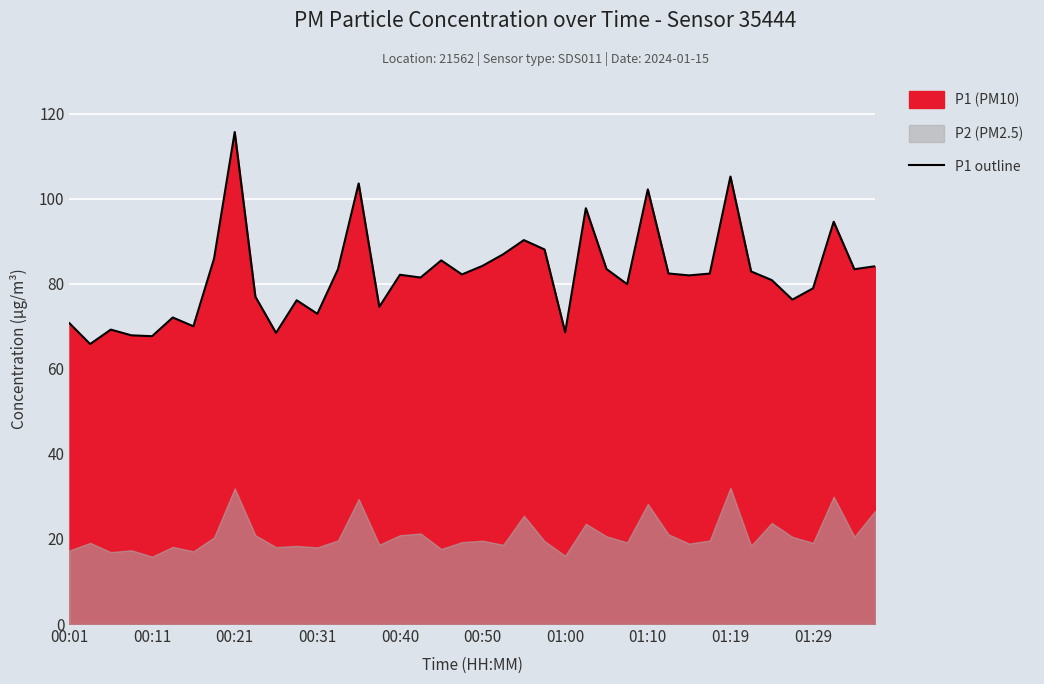

True or false: P1 outline has a value of 68.6 at 01:00.

True